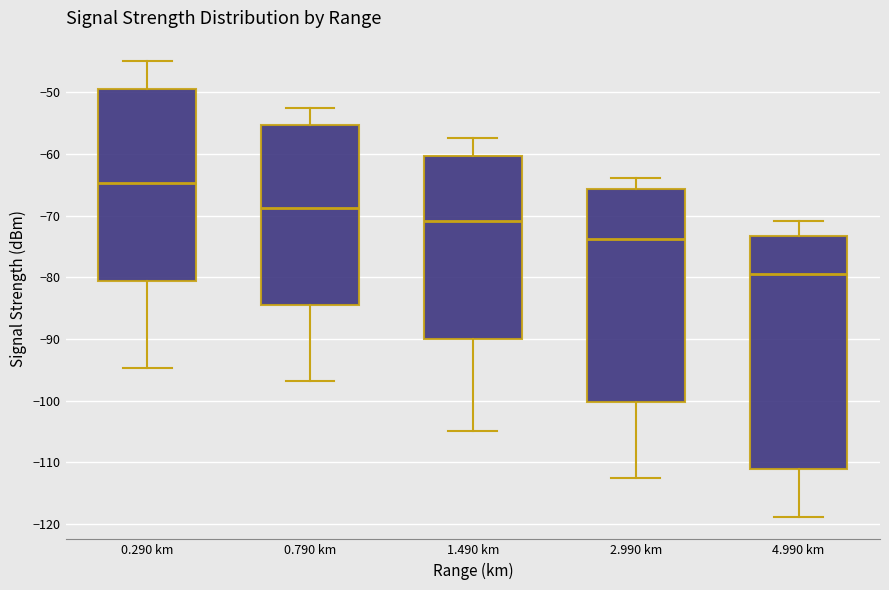

Where is the upper edge of the box for 0.290 km on the y-axis? The values are not printed on the chart, so give them approximately, as read against the axis.

-50